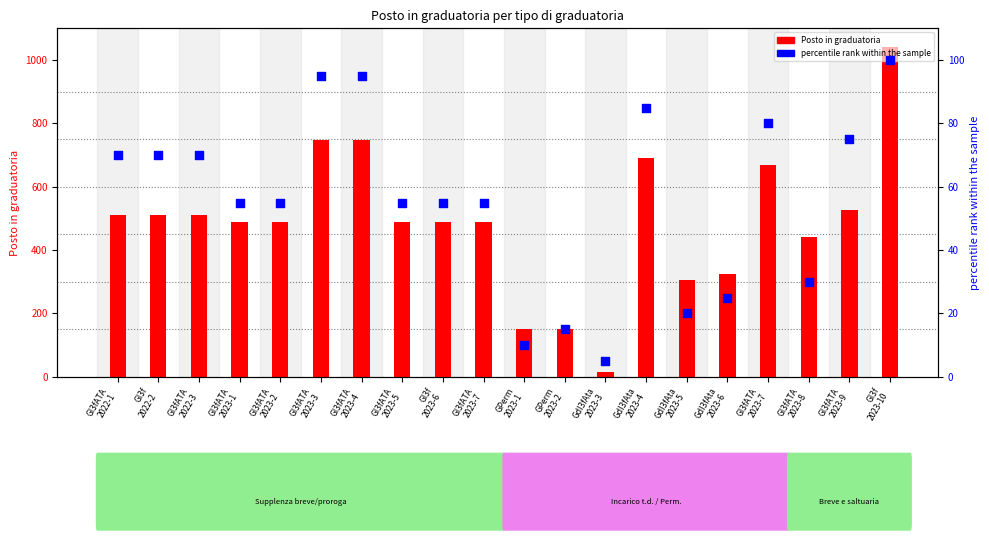

Which series contains the highest Y value?

Posto in graduatoria